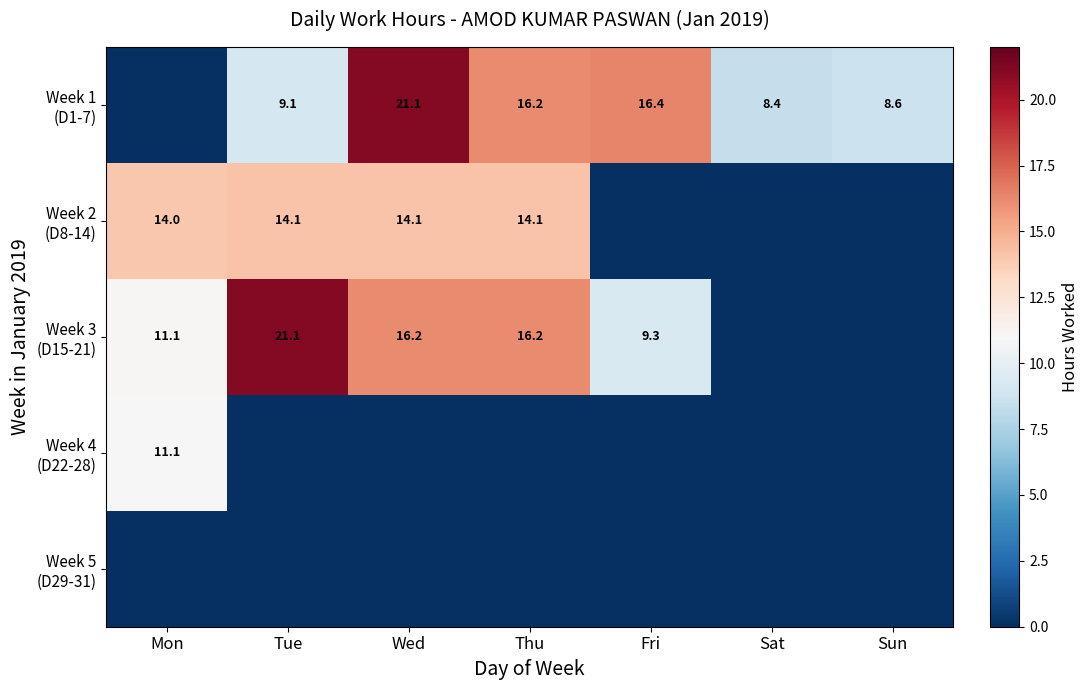

Which series has the largest range (max minus min)?

Week 3 (D15-21)